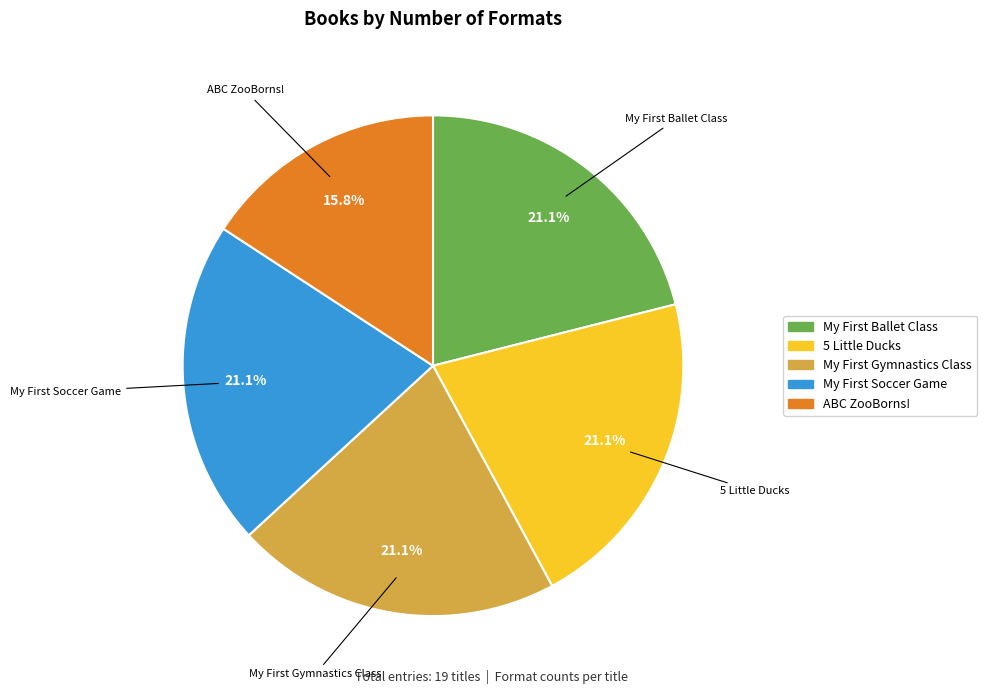

To the nearest percent, what is the difference between the largest and smallest slice percentages?

5%